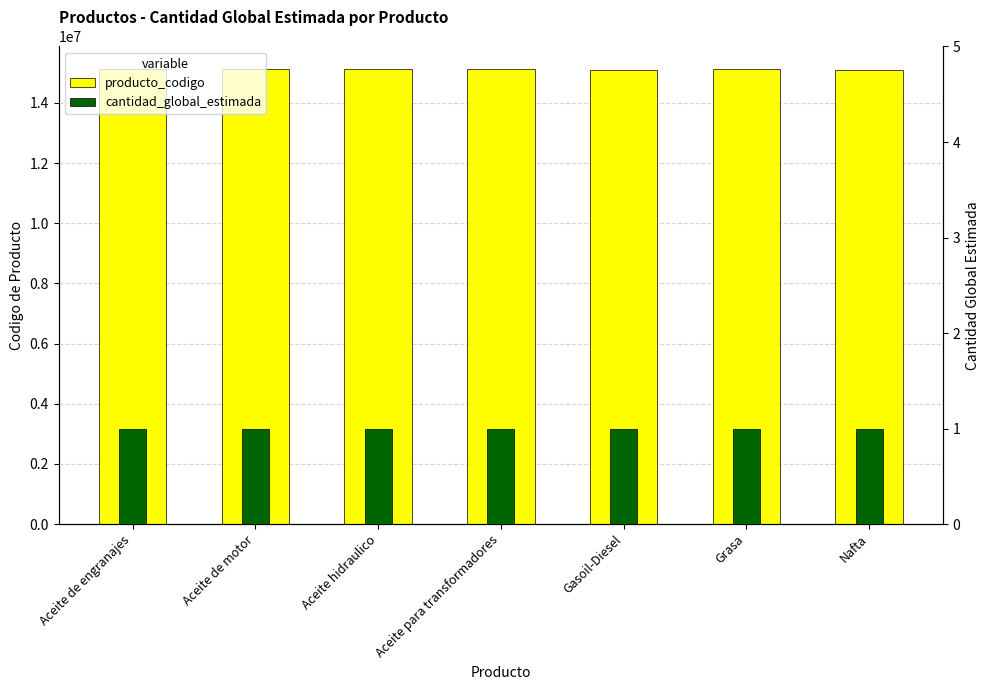

Rank the series by their average value, from lowest to highest.

cantidad_global_estimada, producto_codigo